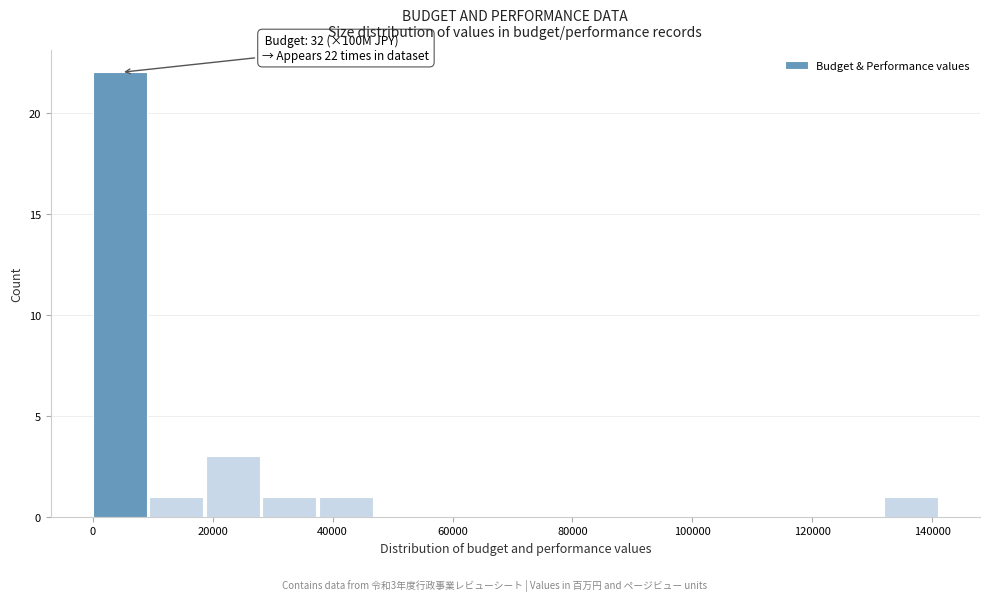

Over which range of the x-axis is the bar tallest?

0 to 10000